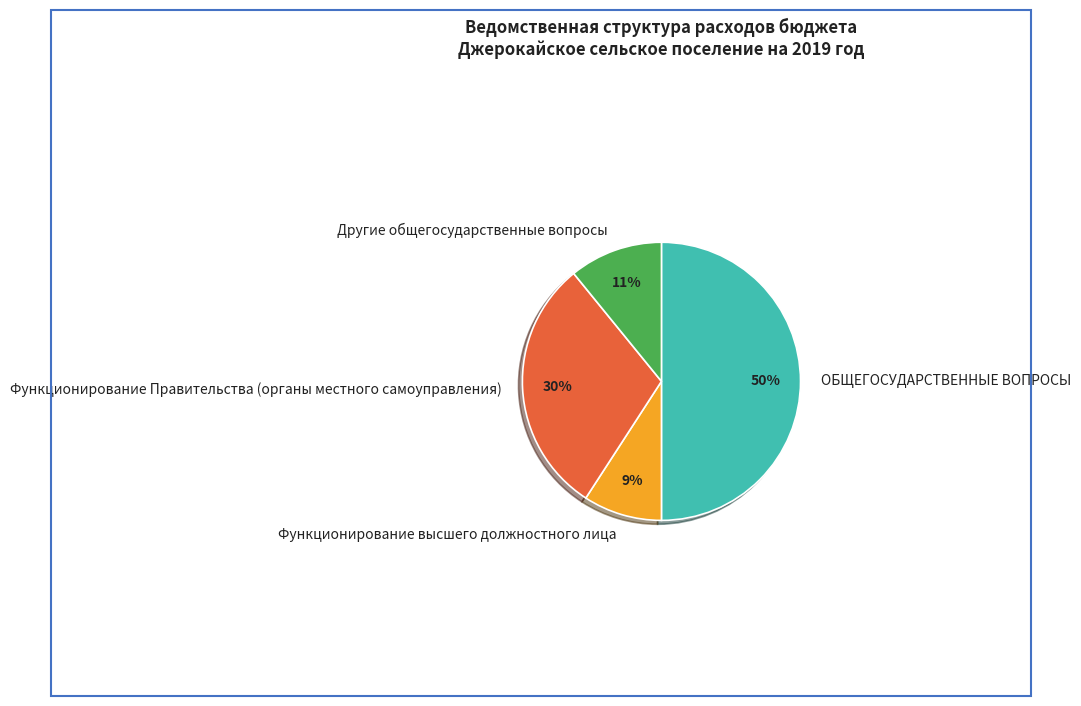

The Функционирование Правительства (органы местного самоуправления) slice represents 36% of the pie. True or false?

False